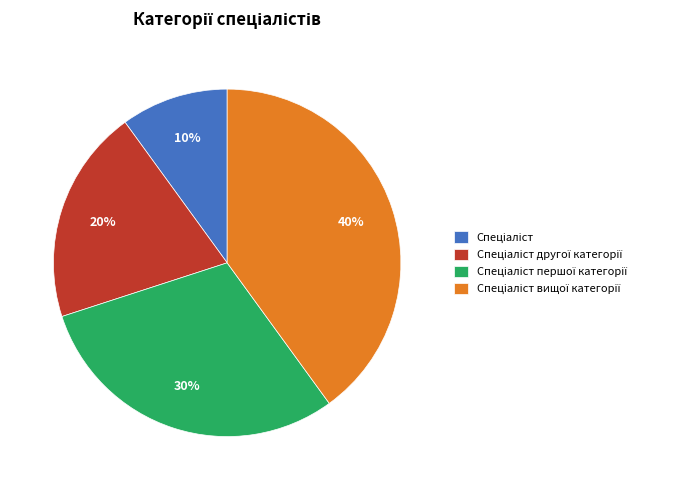

Is there a majority slice in this chart?

No